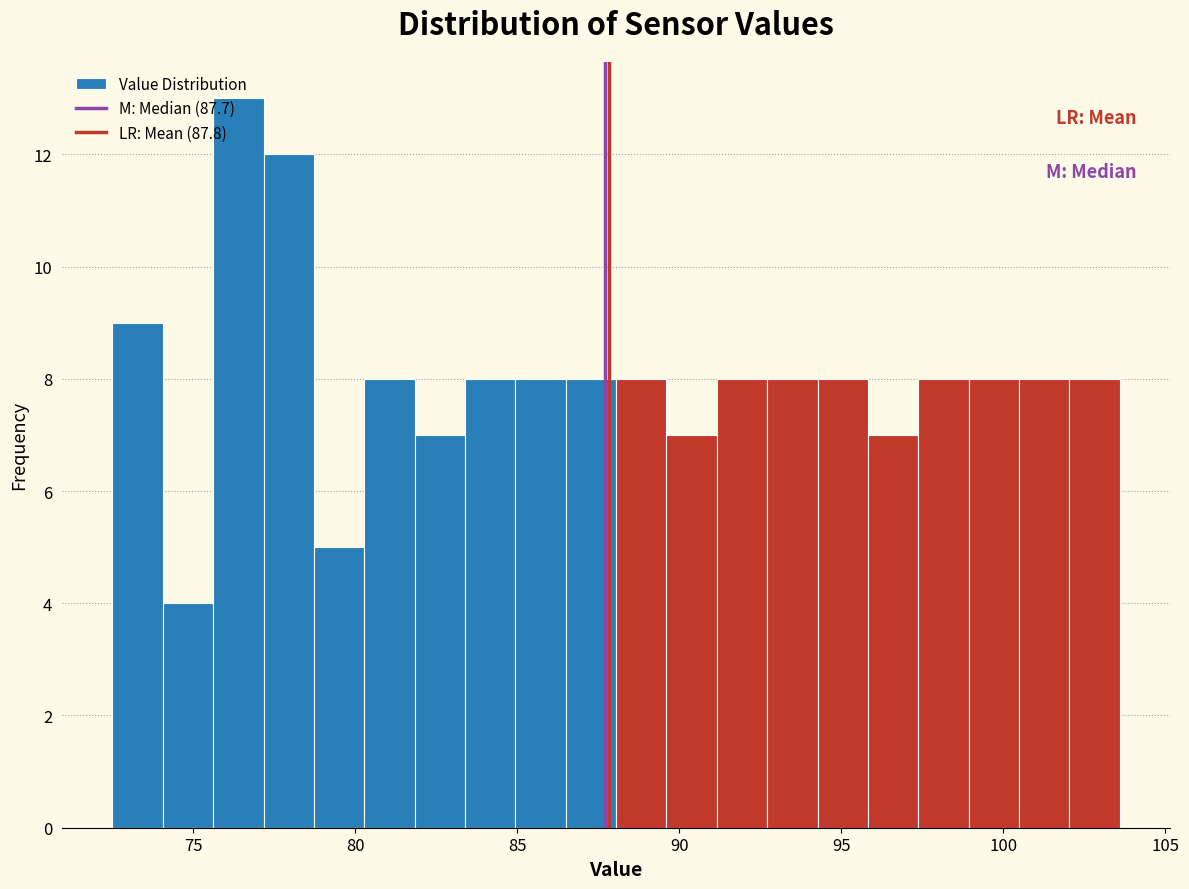

Read against the x-axis, roughly where is the centre of the tallest bar?

76.5